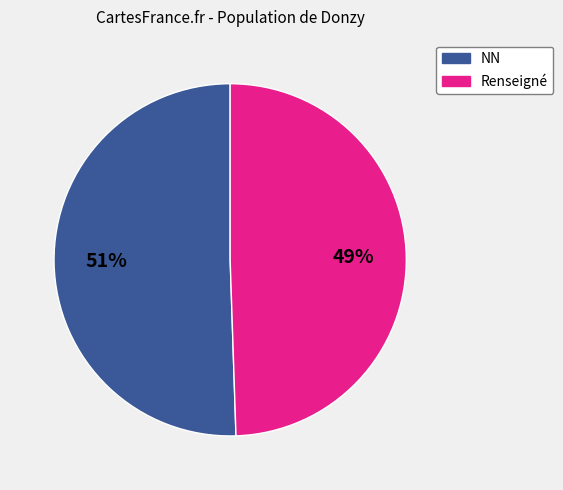

Is there any slice that represents more than half of the pie?

Yes